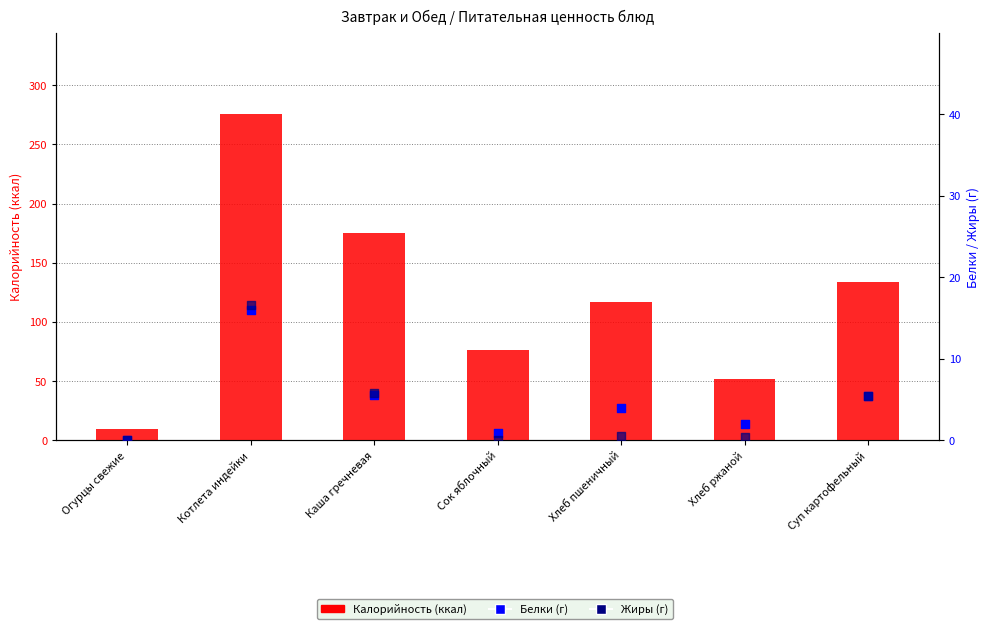

What are all the series names shown in the legend?

Калорийность, Белки, Жиры